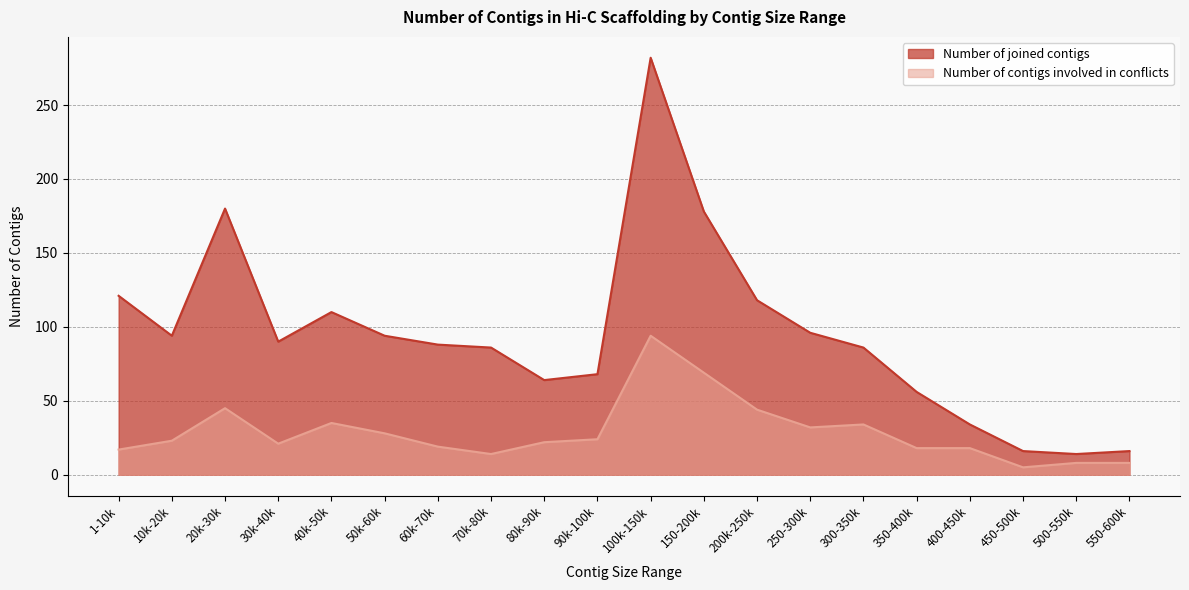

Rank the series by their average value, from lowest to highest.

Number of contigs involved in conflicts, Number of joined contigs